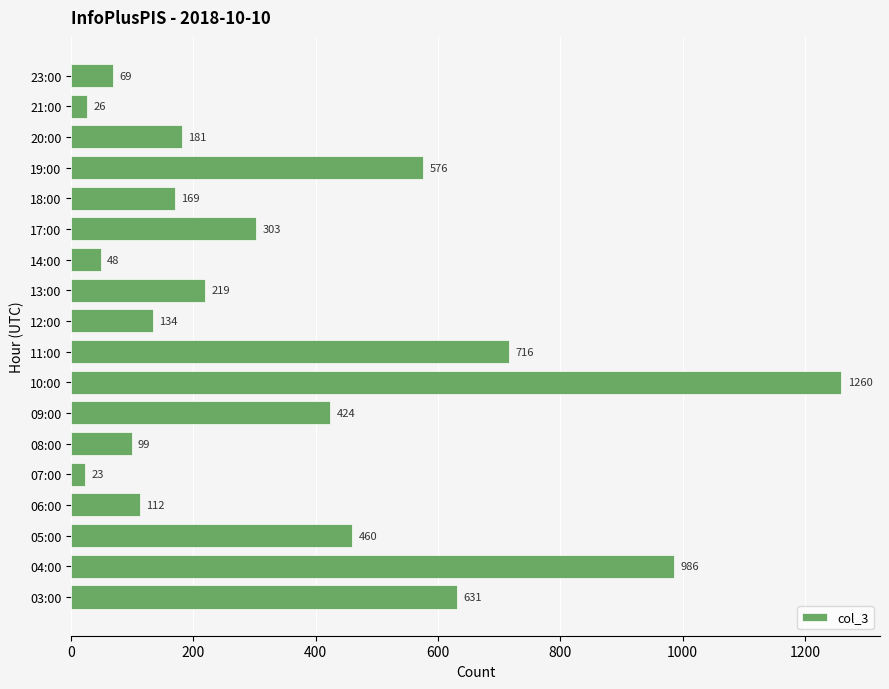

Reading top to bottom, transcribe all the data shown in this chart.

69	26	181	576	169	303	48	219	134	716	1260	424	99	23	112	460	986	631